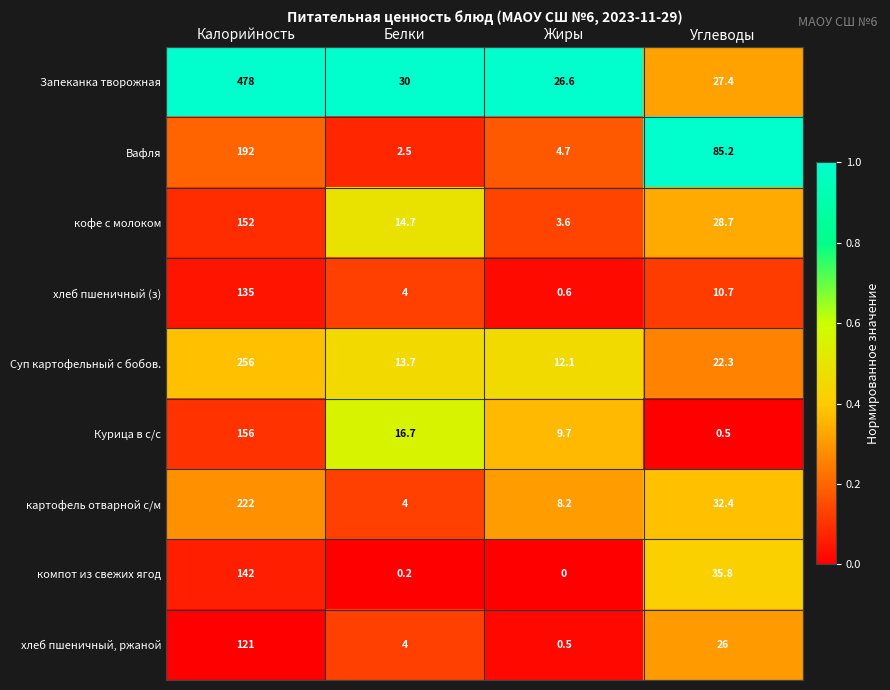

Which category has the lowest value in the Запеканка творожная series?

Жиры